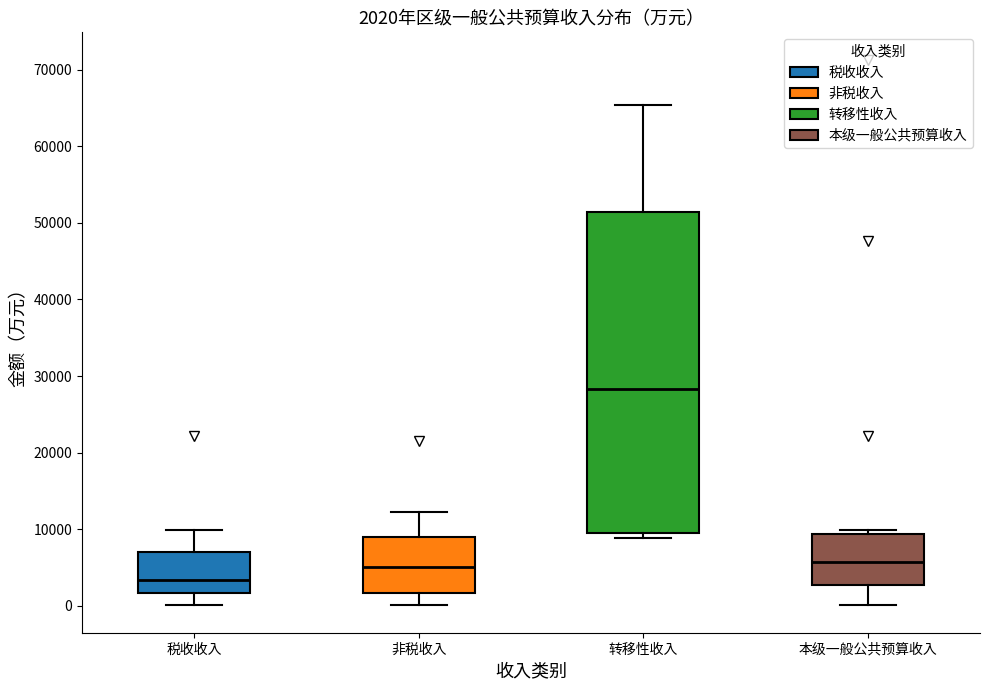

Which box has the lowest median line?

税收收入